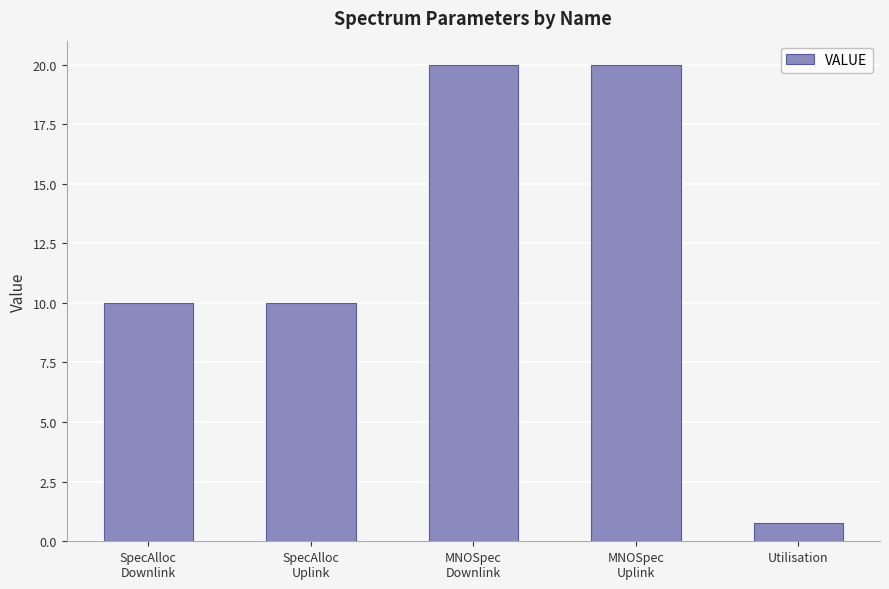

What is the label of the 5th bar from the left?

Utilisation